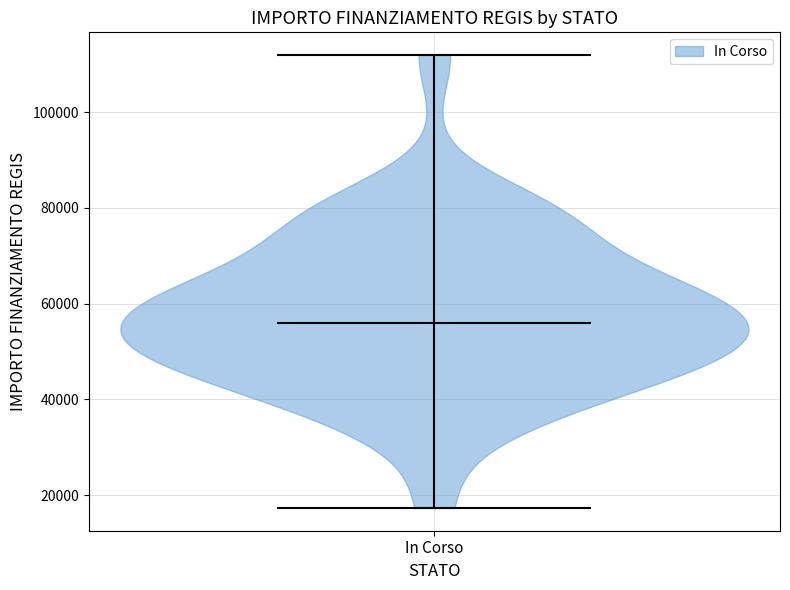

Read this violin plot against the y-axis: where its median line is, and the lowest and highest points the violin reaches. The values are not printed on the chart, so give them approximately, as read against the axis.

median line 56000, lowest point 18000, highest point 112000